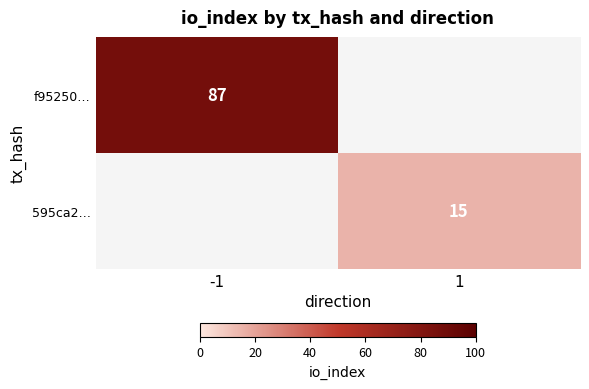

True or false: 595ca2… has a value of 19.8 at 1.

False